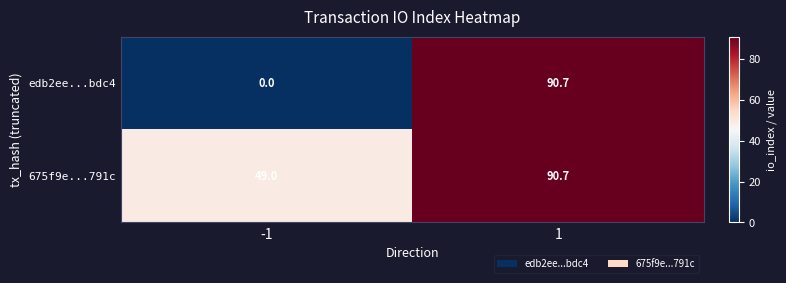

Reading left to right, what are all the values shown in this chart?

edb2ee...bdc4: -1=0.0	1=90.7
675f9e...791c: -1=49.0	1=90.7